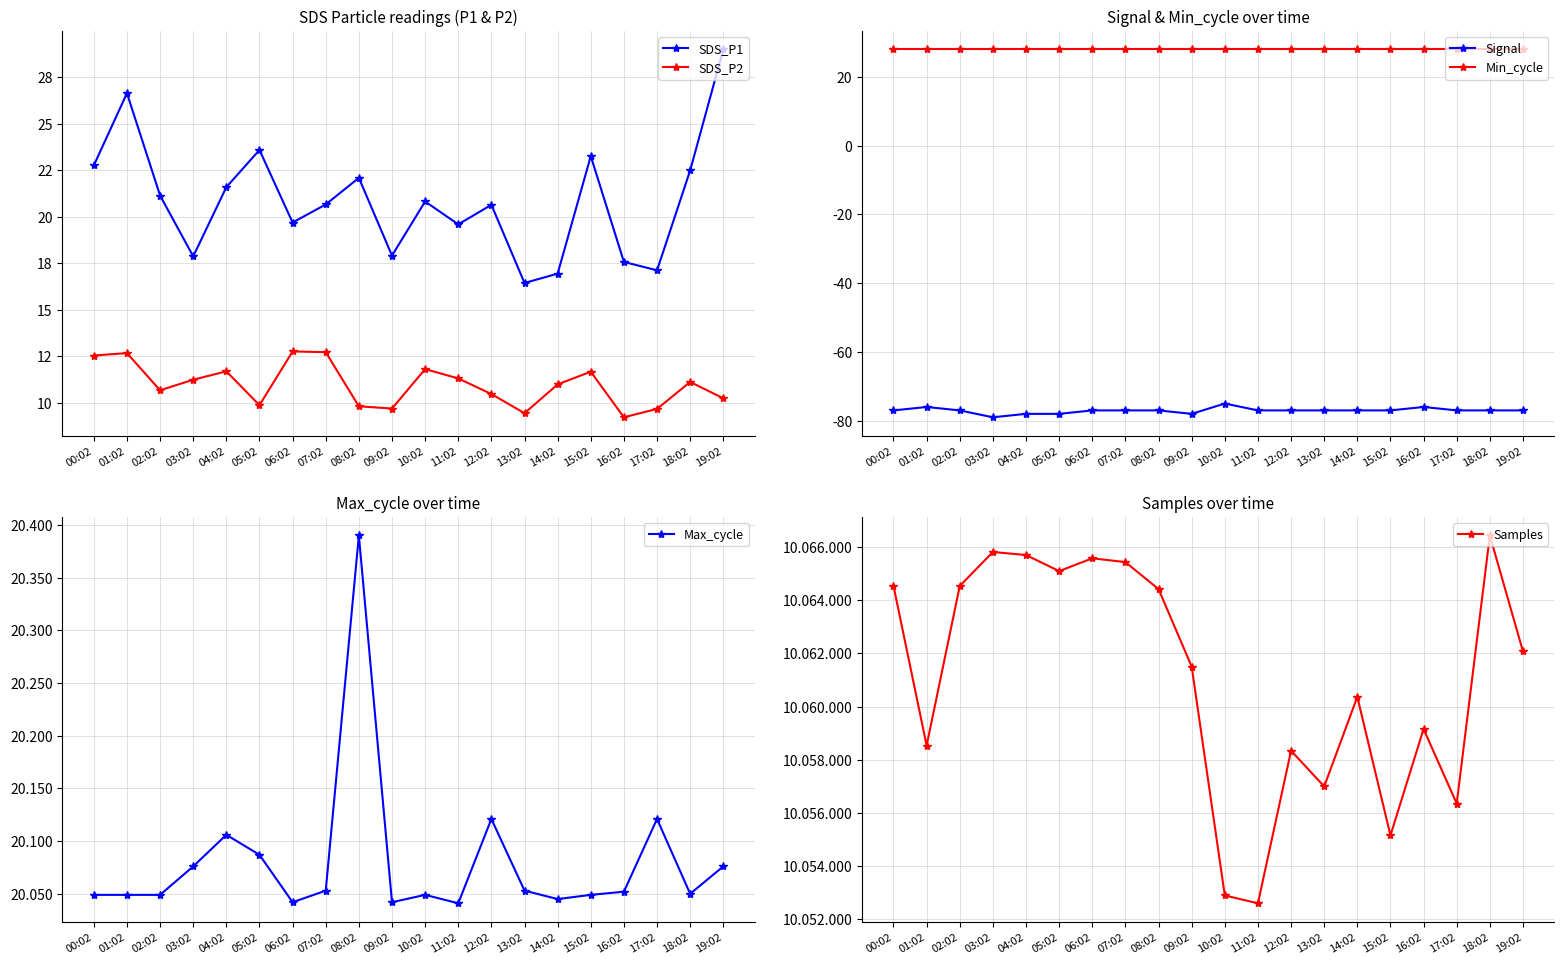

True or false: SDS_P1 and Signal intersect in this chart.

False